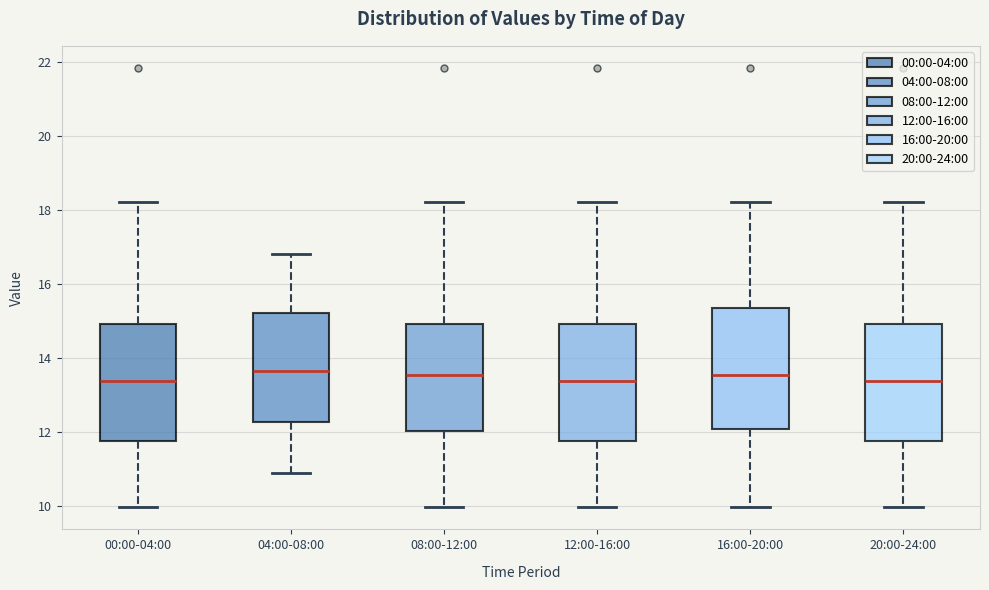

Reading left to right, transcribe this box plot: for each box, give where its median line is, the range the box spans, and where its two whiskers end, as read against the y-axis. The values are not printed on the chart, so give them approximately, as read against the axis.

00:00-04:00: median 13.4, box 11.8 to 15.0, whiskers 10.0 to 18.2
04:00-08:00: median 13.6, box 12.2 to 15.2, whiskers 11.0 to 16.8
08:00-12:00: median 13.6, box 12.0 to 15.0, whiskers 10.0 to 18.2
12:00-16:00: median 13.4, box 11.8 to 15.0, whiskers 10.0 to 18.2
16:00-20:00: median 13.6, box 12.0 to 15.4, whiskers 10.0 to 18.2
20:00-24:00: median 13.4, box 11.8 to 15.0, whiskers 10.0 to 18.2